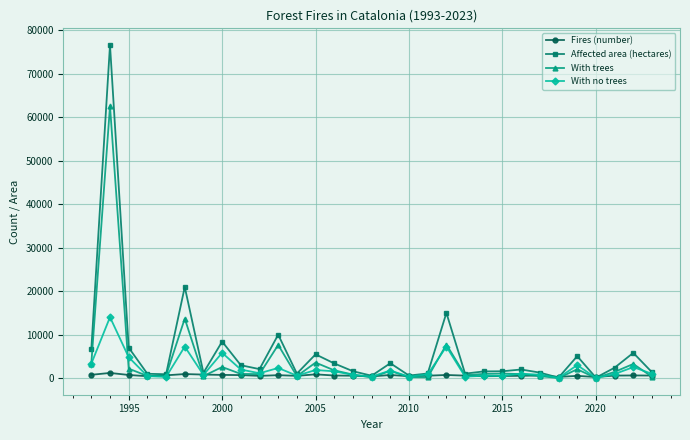

What is the sum of all Fires (number) values?

19834.0